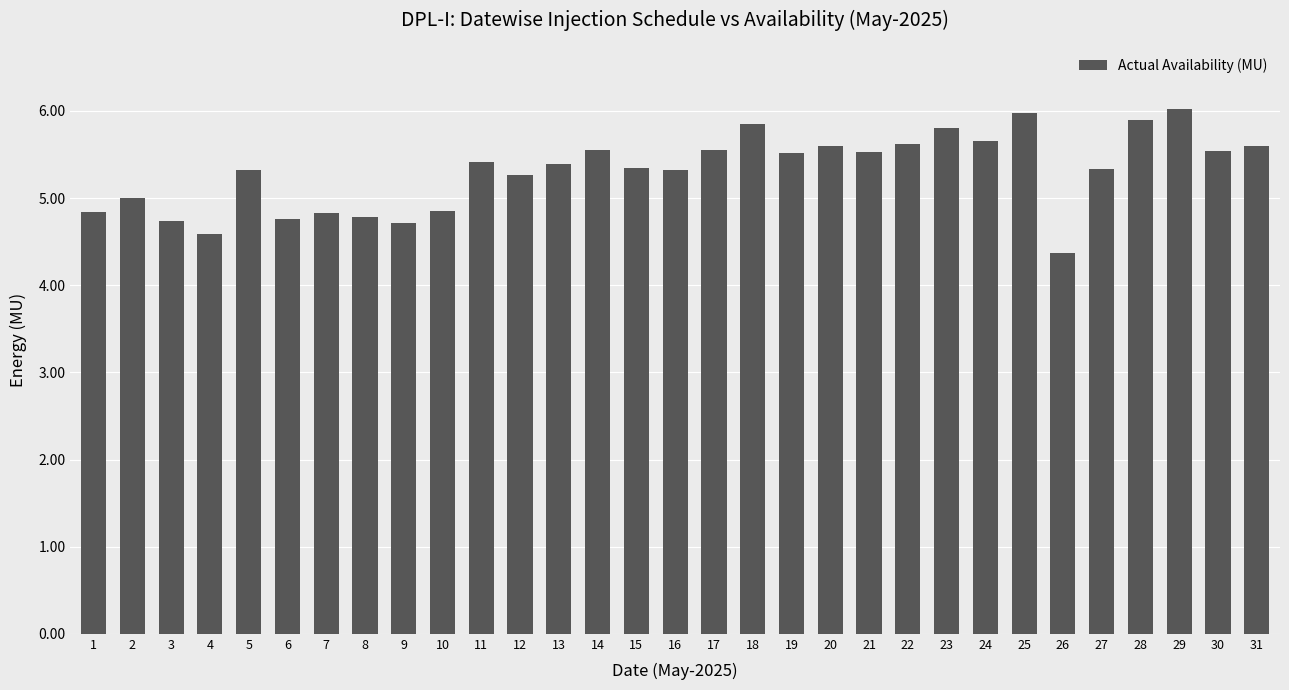

What is the value of the 22nd bar from the left?

5.6